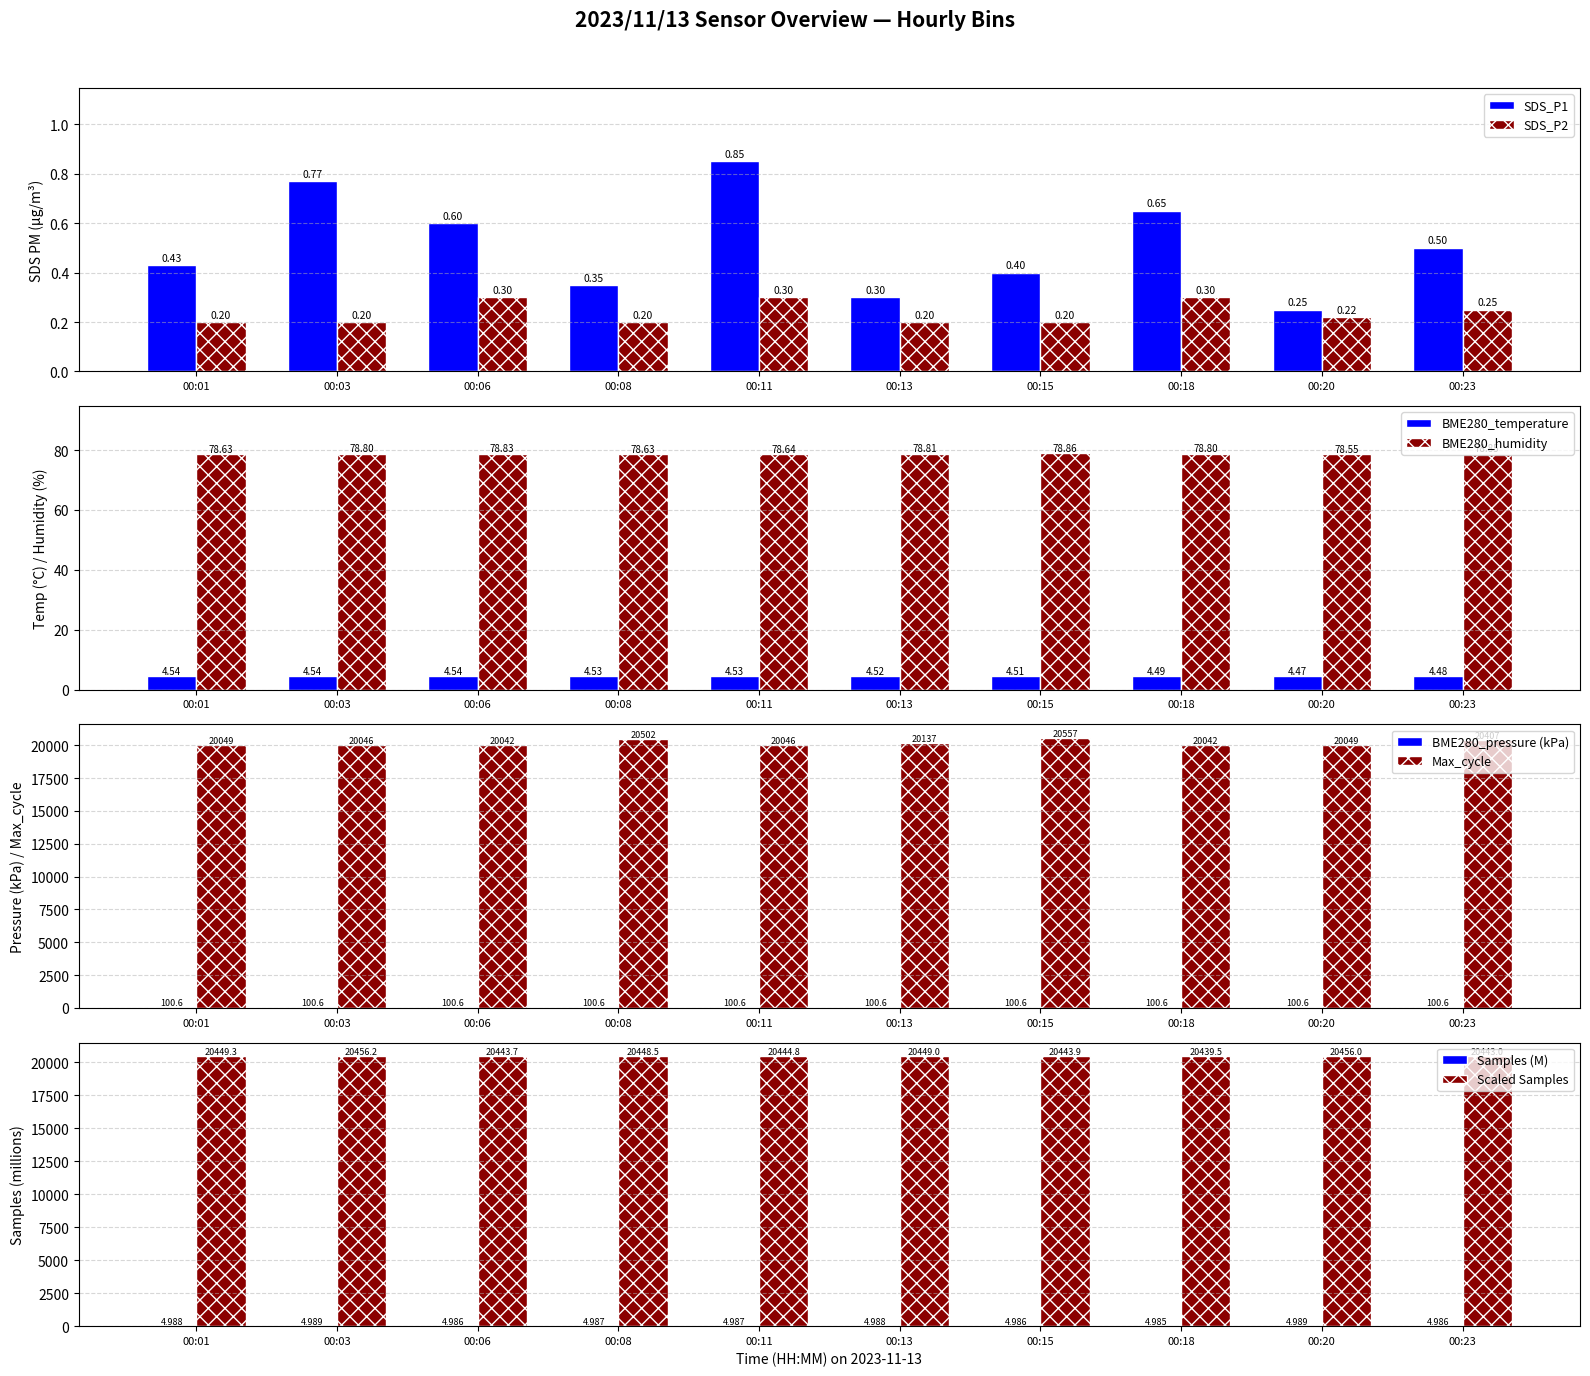

Are the bars horizontal?

No